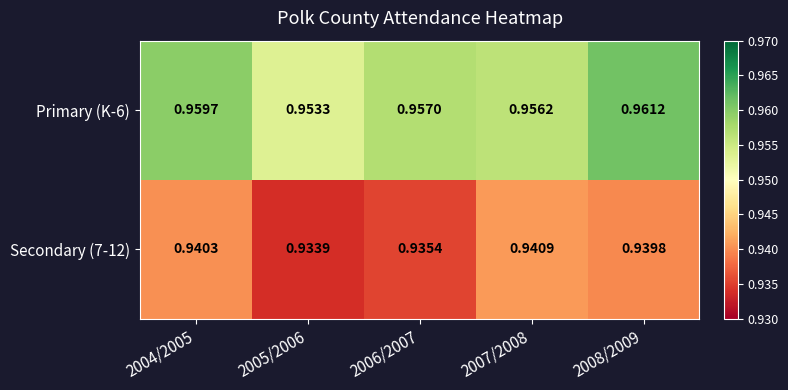

Is the value of Secondary (7-12) at 2005/2006 greater than the value of Primary (K-6) at 2008/2009?

No